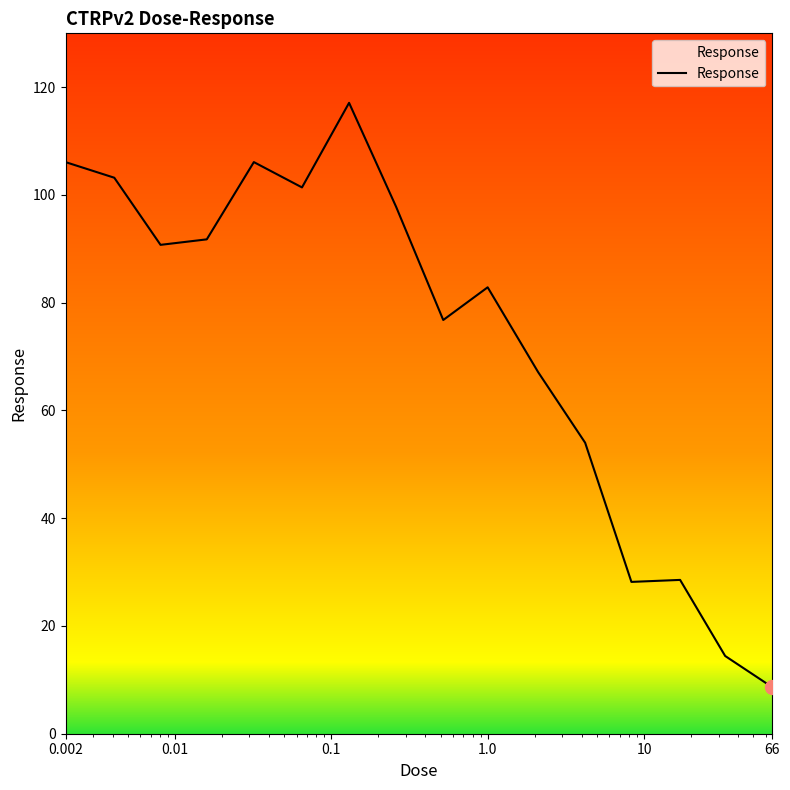

What is the minimum value shown in the chart?

8.6